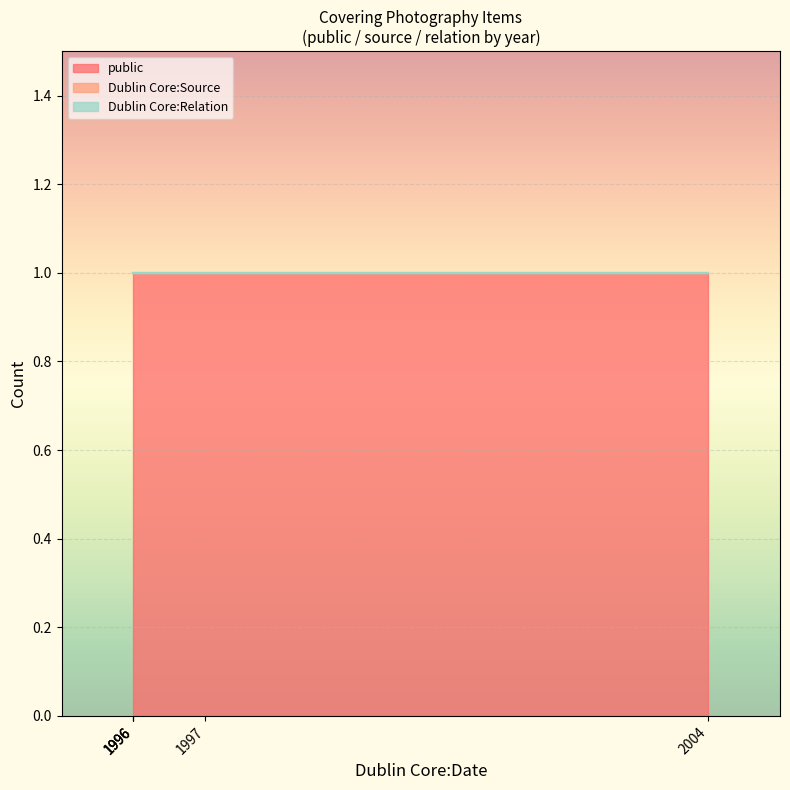

How many lines are shown in the chart?

3